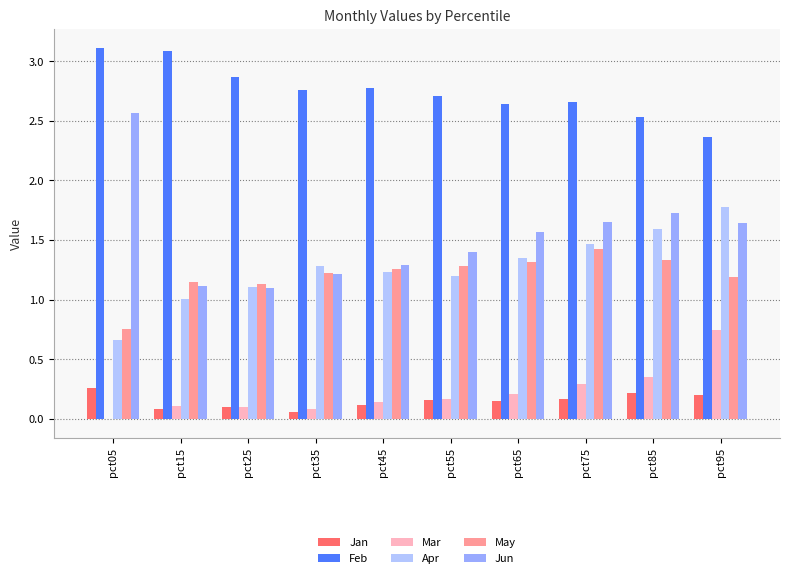

At which category is the sum across all series the highest?

pct95